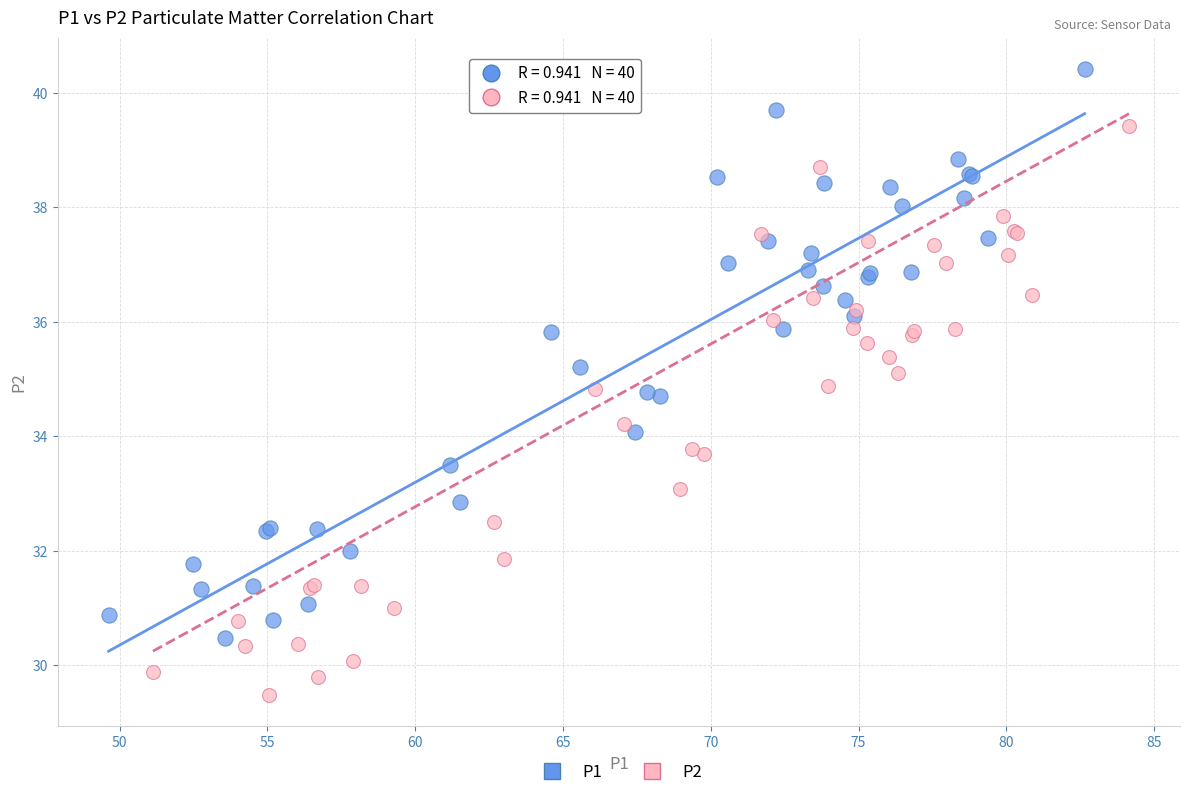

Which series contains the highest Y value?

P1